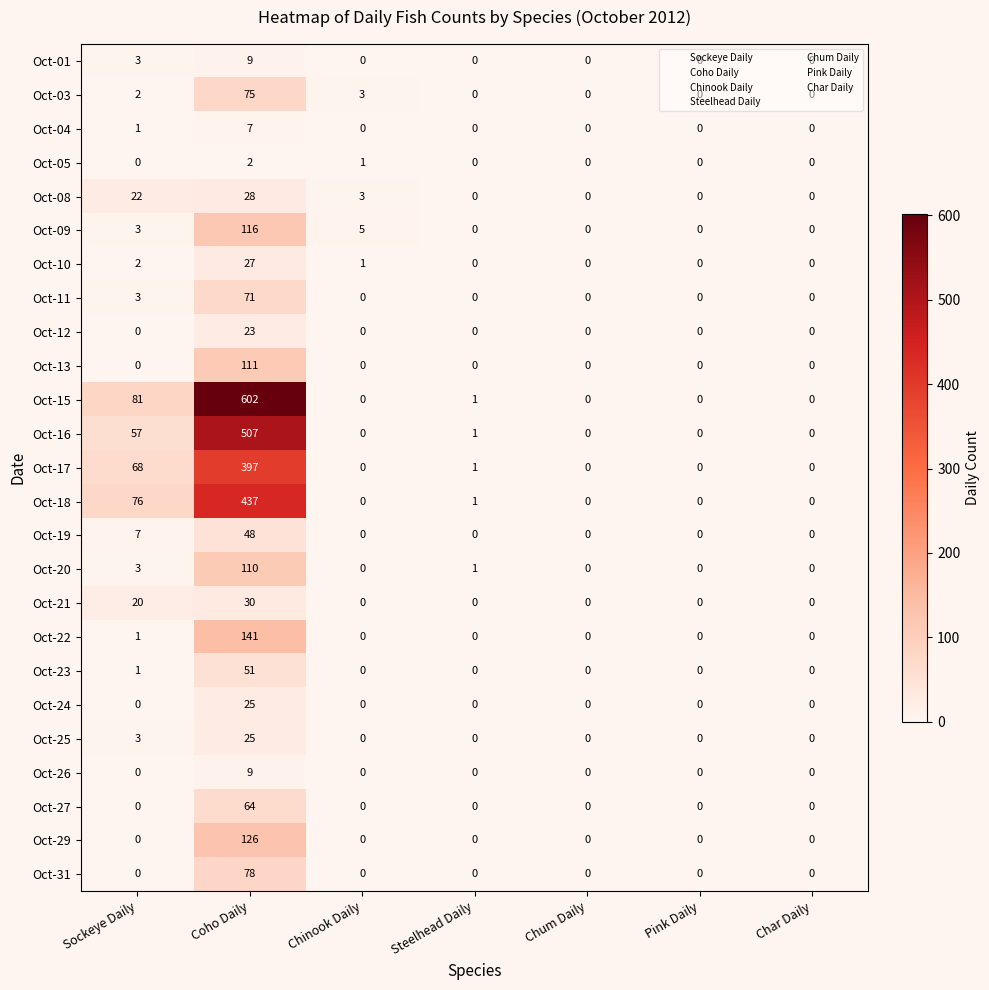

What is the sum of the Oct-04 values at Coho Daily and Sockeye Daily?

8